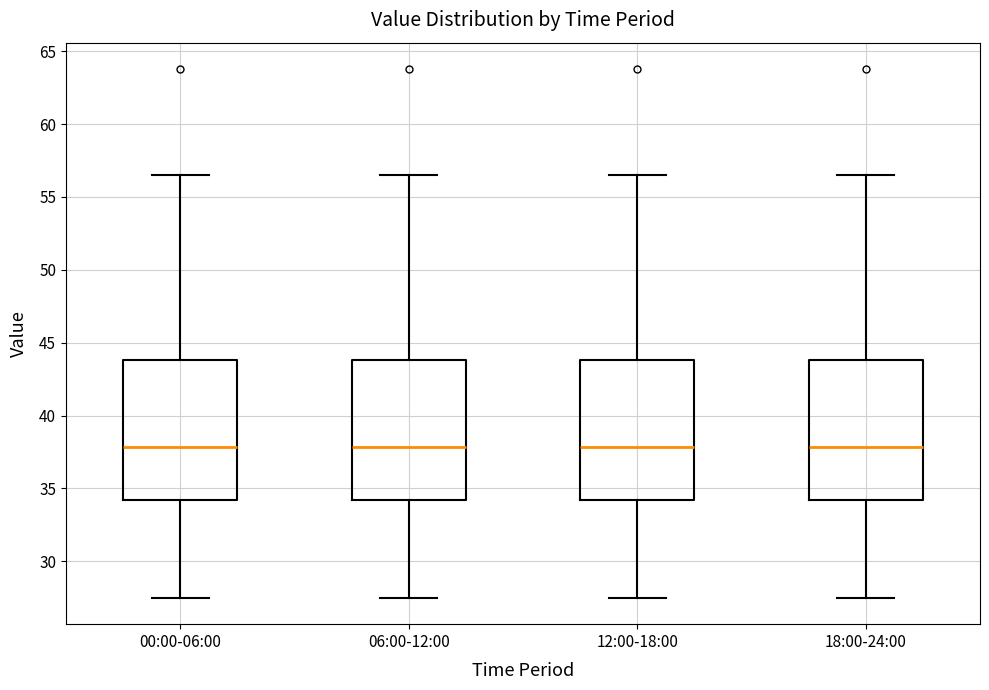

Where is the lower edge of the box for 06:00-12:00 on the y-axis? The values are not printed on the chart, so give them approximately, as read against the axis.

34.0